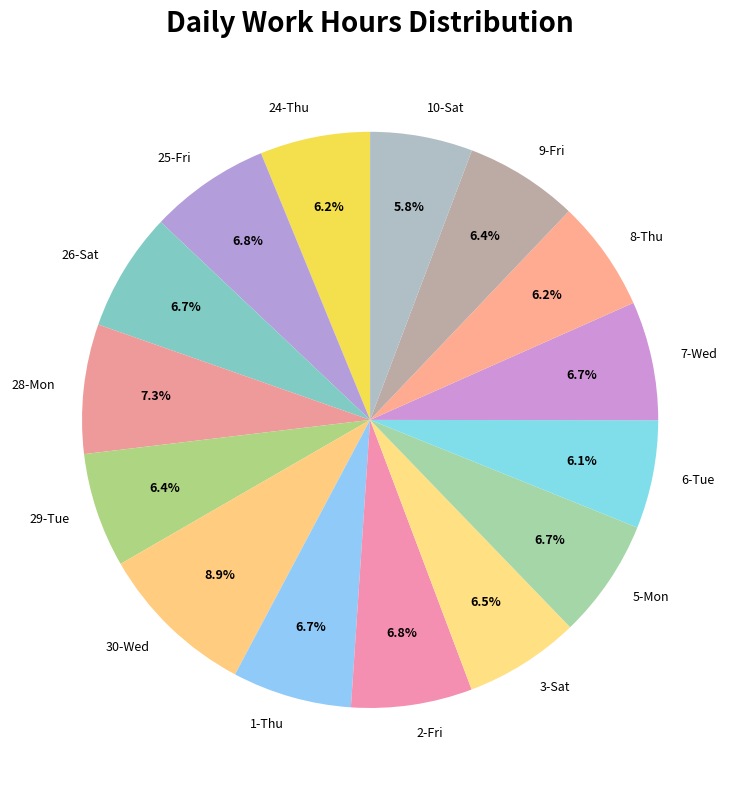

True or false: 6-Tue accounts for 6% of the total.

True